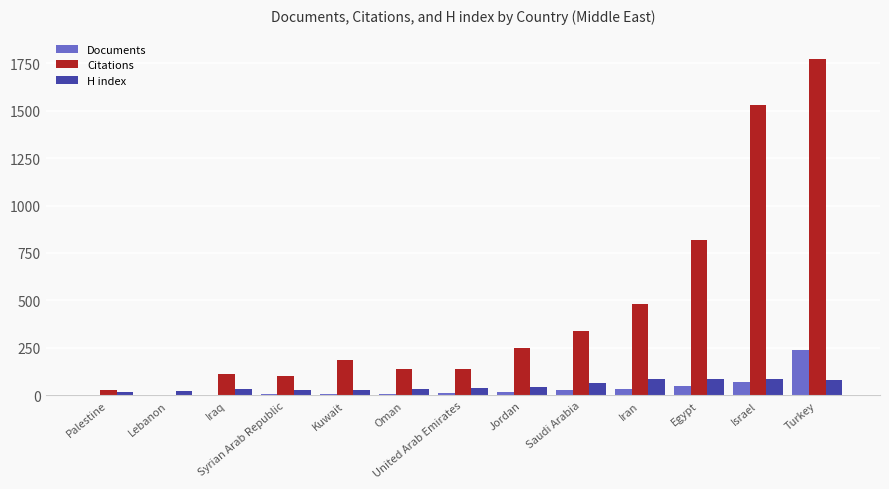

How many series are shown in this chart?

3